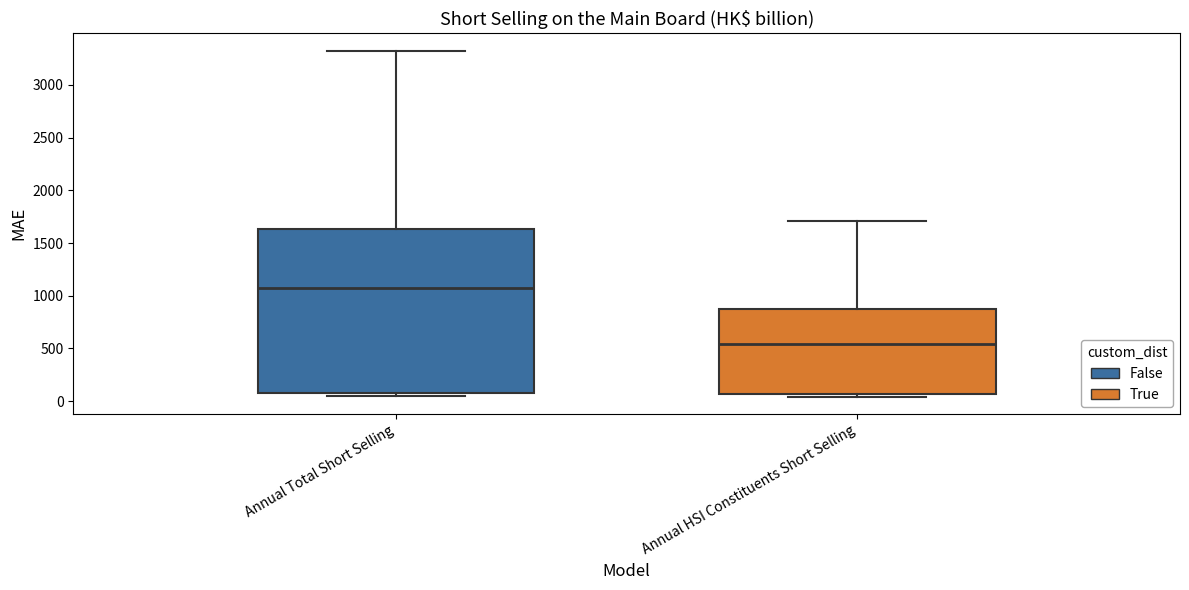

Comparing the boxes themselves (not the whiskers), which one is the tallest?

Annual Total Short Selling